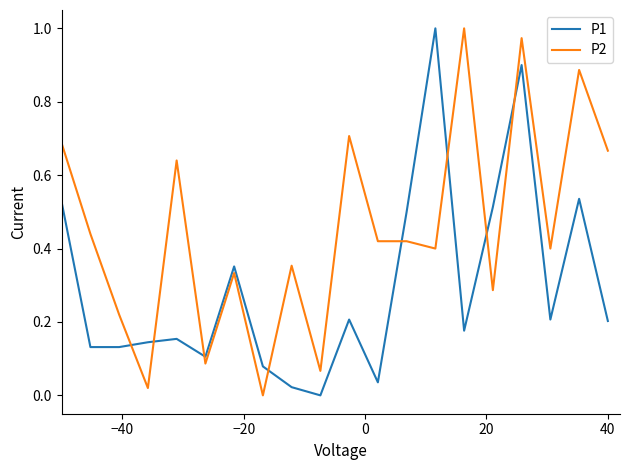

True or false: P1 and P2 cross at least once.

True